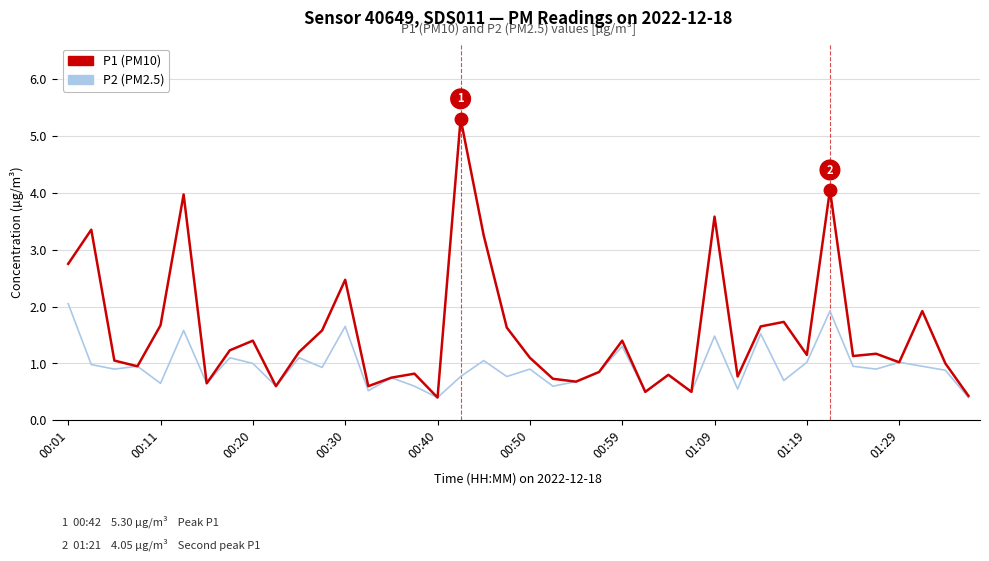

How many lines are shown in the chart?

2